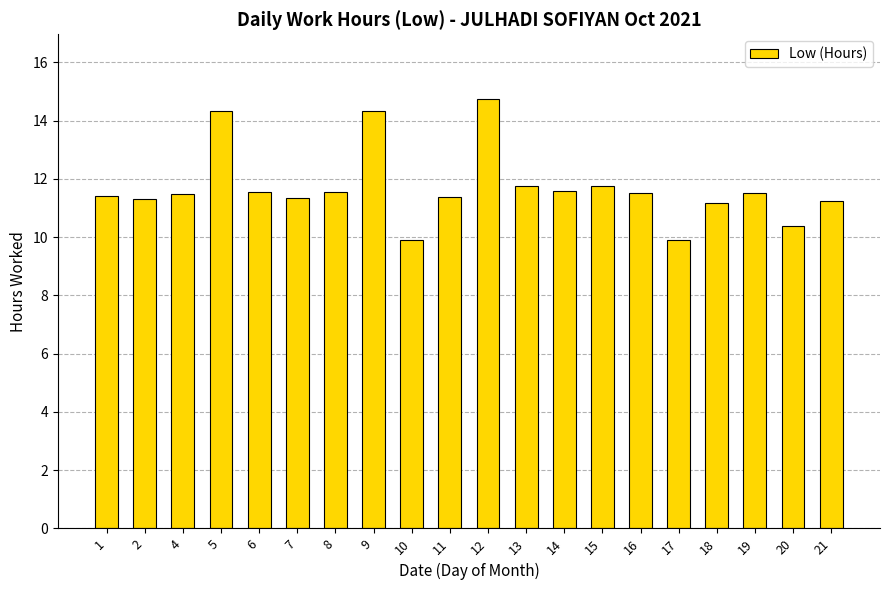

The value at 14 is 11.6. True or false?

True